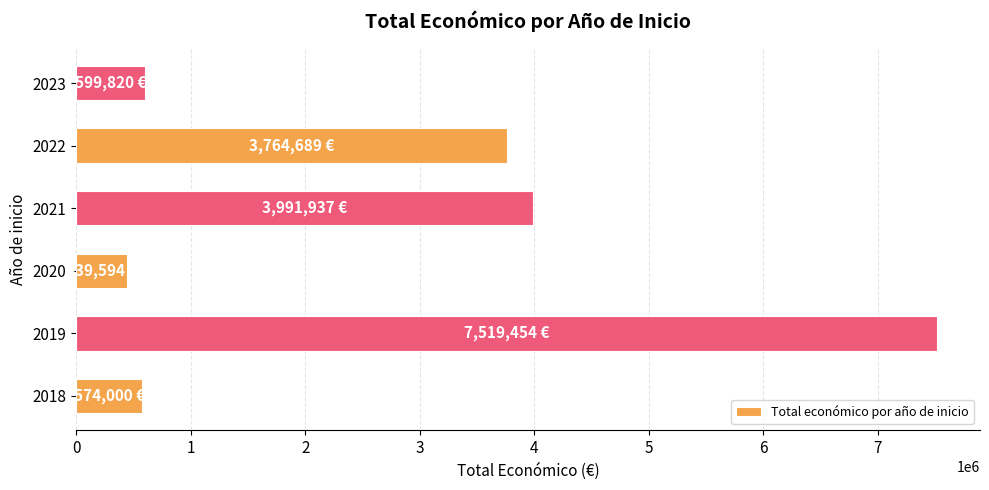

Is it true that the value at 2019 is 2714614?

False